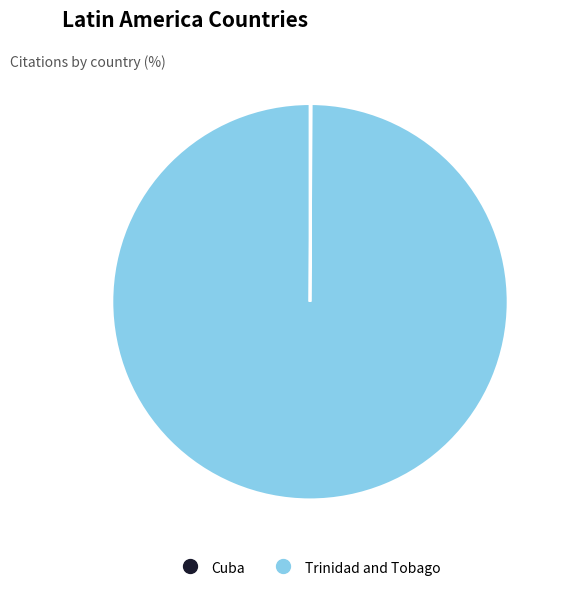

Which slice is the largest?

Trinidad and Tobago